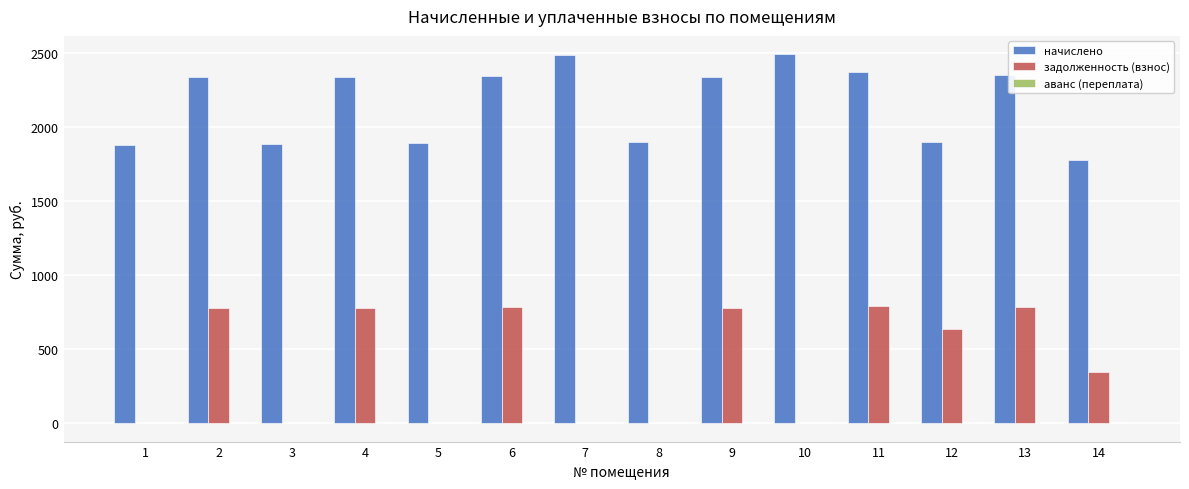

The value of задолженность (взнос) at 2 is 779.6. True or false?

True